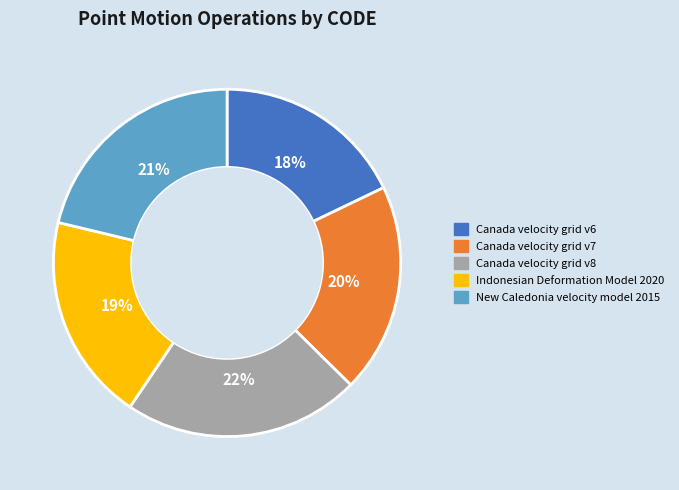

Which has a higher value, New Caledonia velocity model 2015 or Indonesian Deformation Model 2020?

New Caledonia velocity model 2015